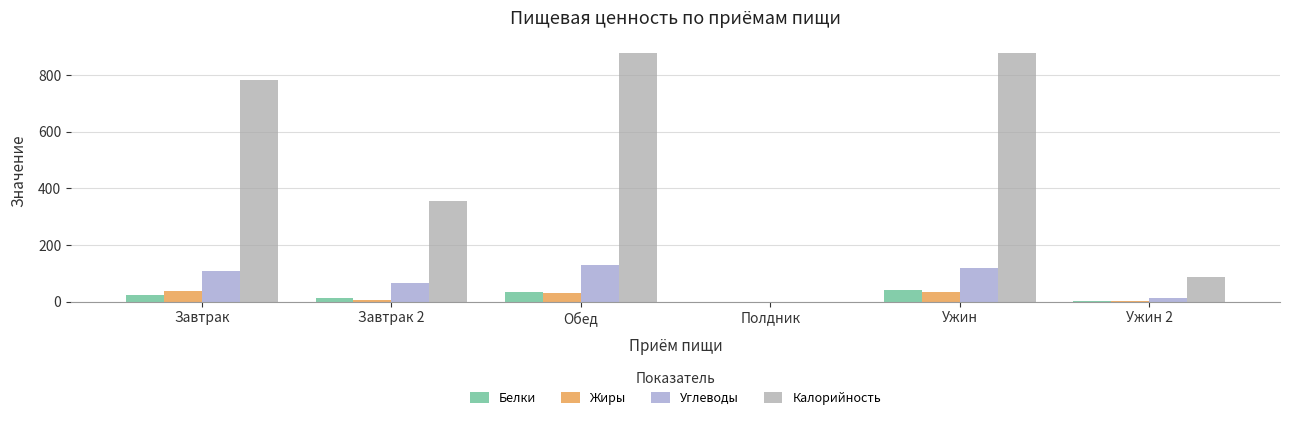

What is the greatest value displayed?

877.5